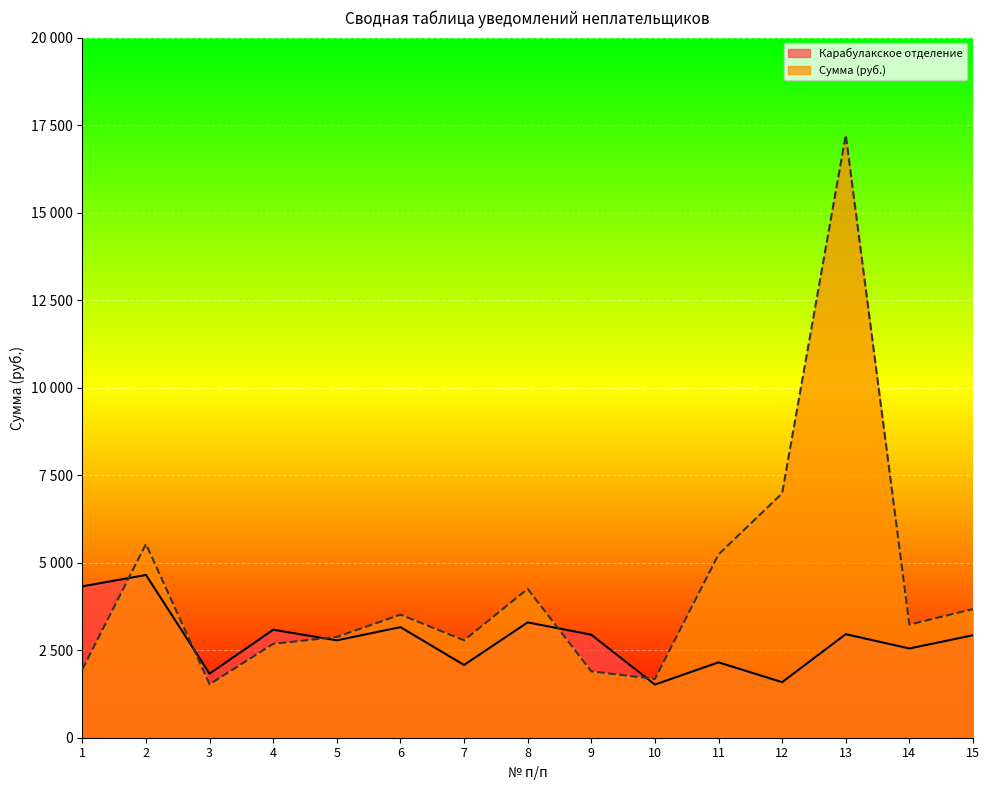

How many values in the Карабулакское отделение series exceed 2927?

8